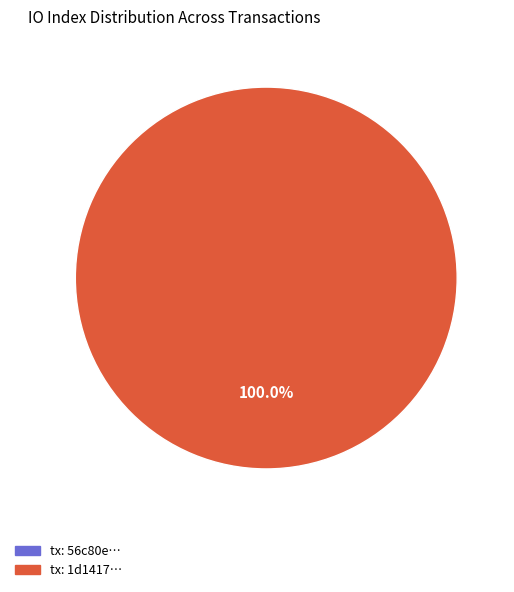

The io_index_0 slice represents 6% of the pie. True or false?

False